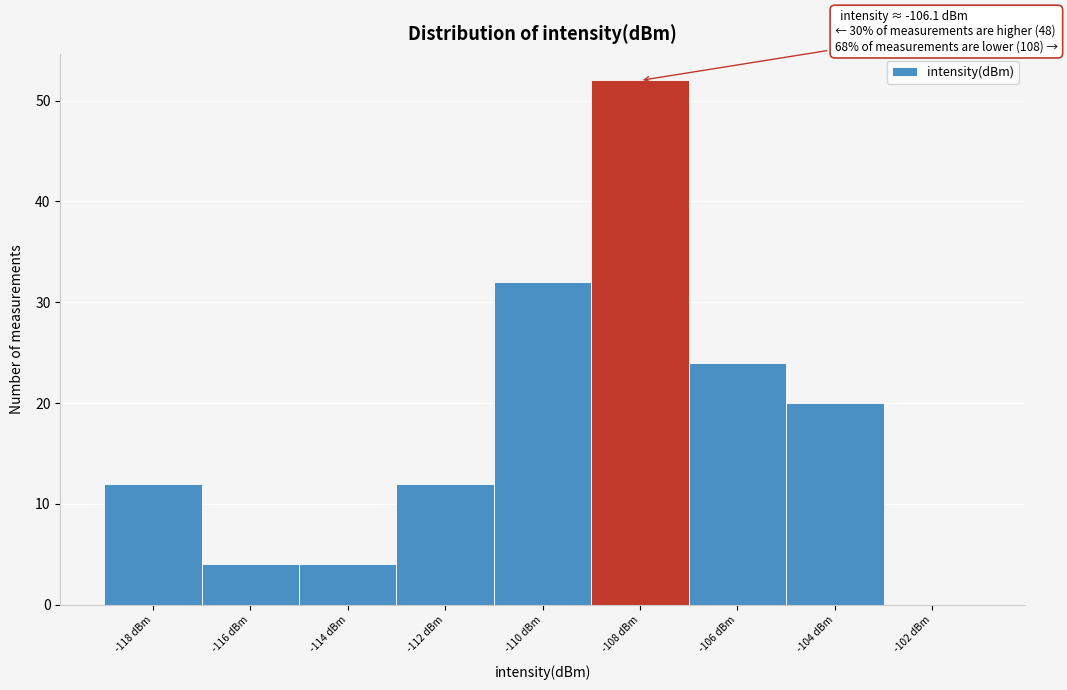

Reading left to right, list all the values displayed in this chart.

-118 dBm=12	-116 dBm=4	-114 dBm=4	-112 dBm=12	-110 dBm=32	-108 dBm=52	-106 dBm=24	-104 dBm=20	-102 dBm=0